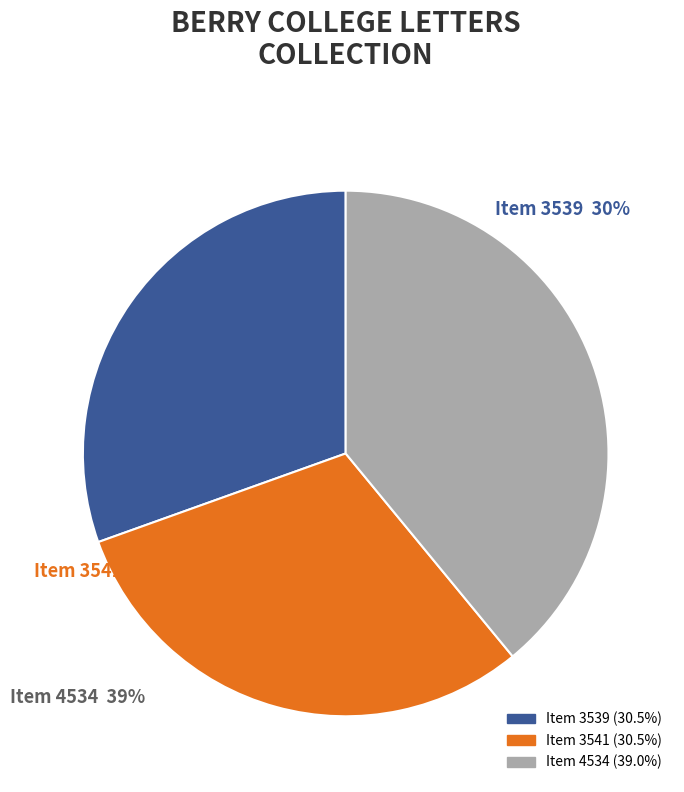

To the nearest percent, what is the difference between the largest and smallest slice percentages?

9%